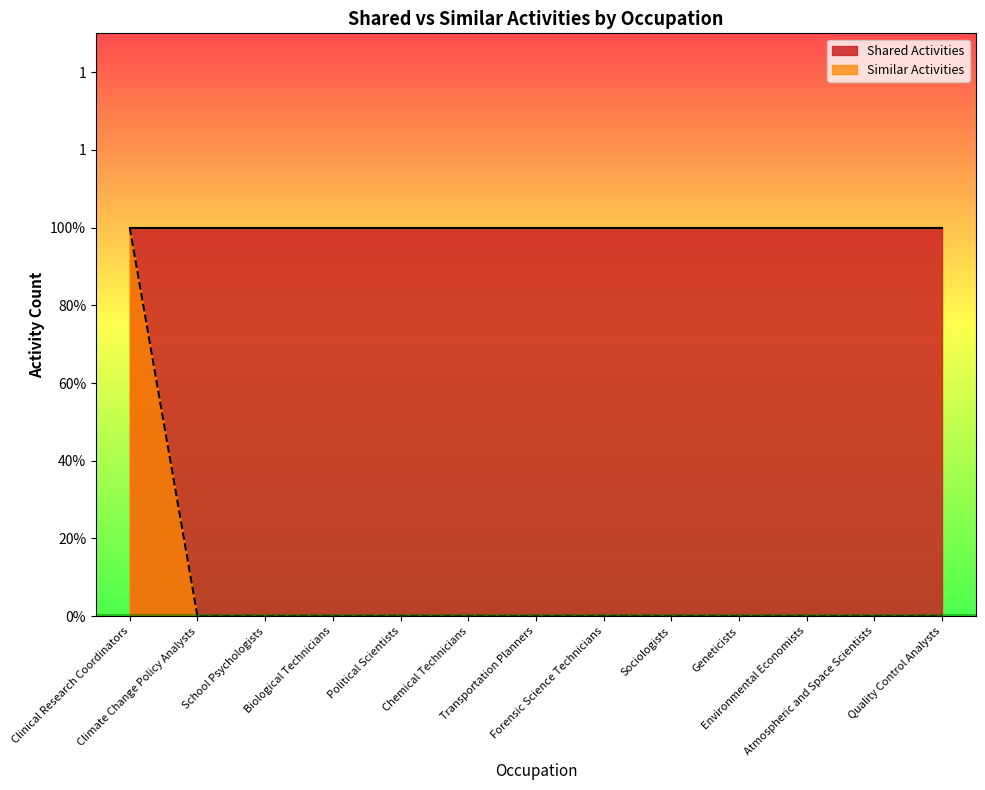

Which category has the lowest value across all series?

Climate Change Policy Analysts